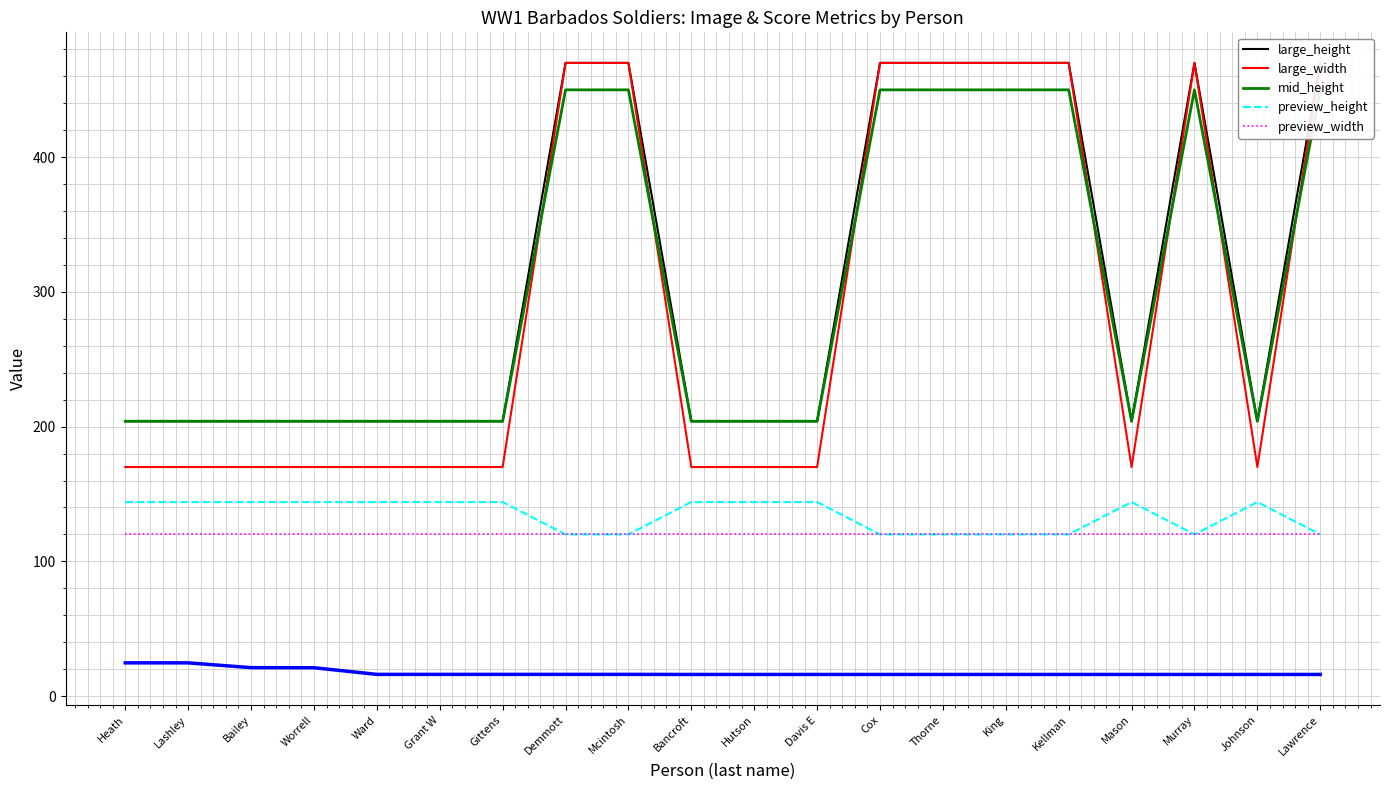

What is the greatest value displayed?

470